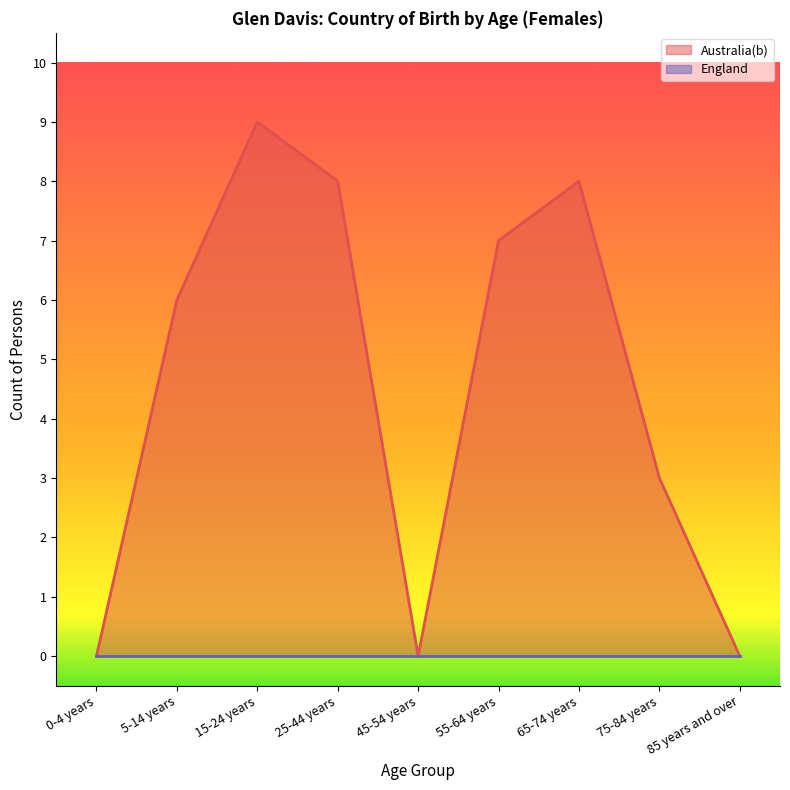

Reading left to right, extract all data points from this chart.

0-4 years=0	5-14 years=6	15-24 years=9	25-44 years=8	45-54 years=0	55-64 years=7	65-74 years=8	75-84 years=3	85 years and over=0